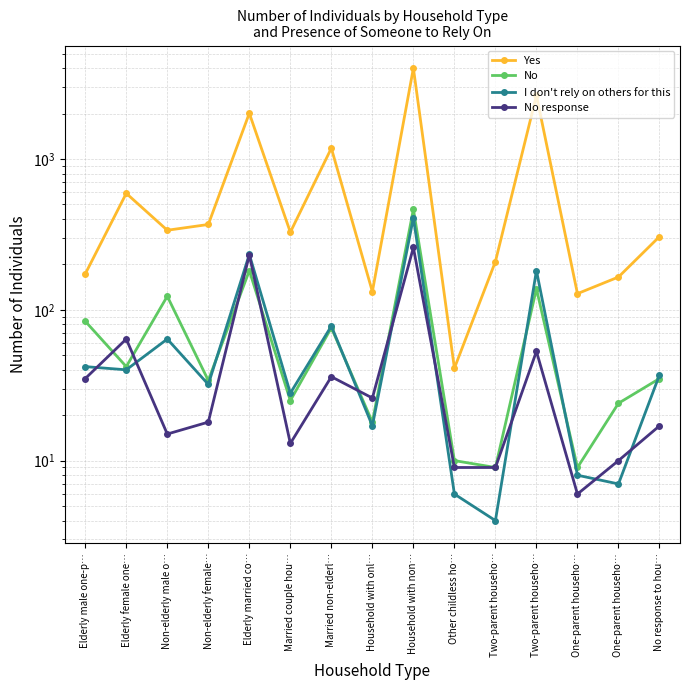

Between No response to hou… and One-parent househo…, which is larger?

No response to hou…